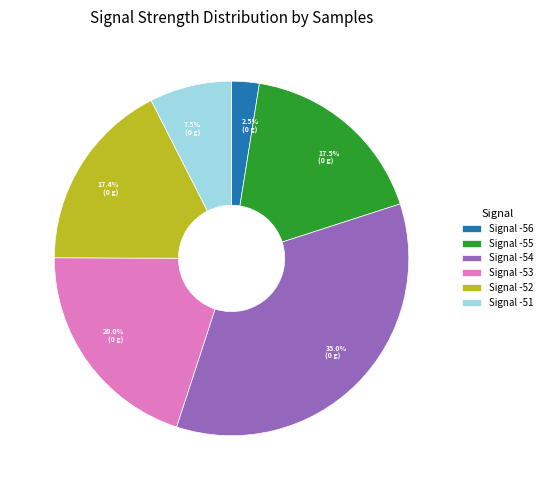

What is the total percentage of 20.0% (0 g) and 7.5% (0 g)?

27.5%